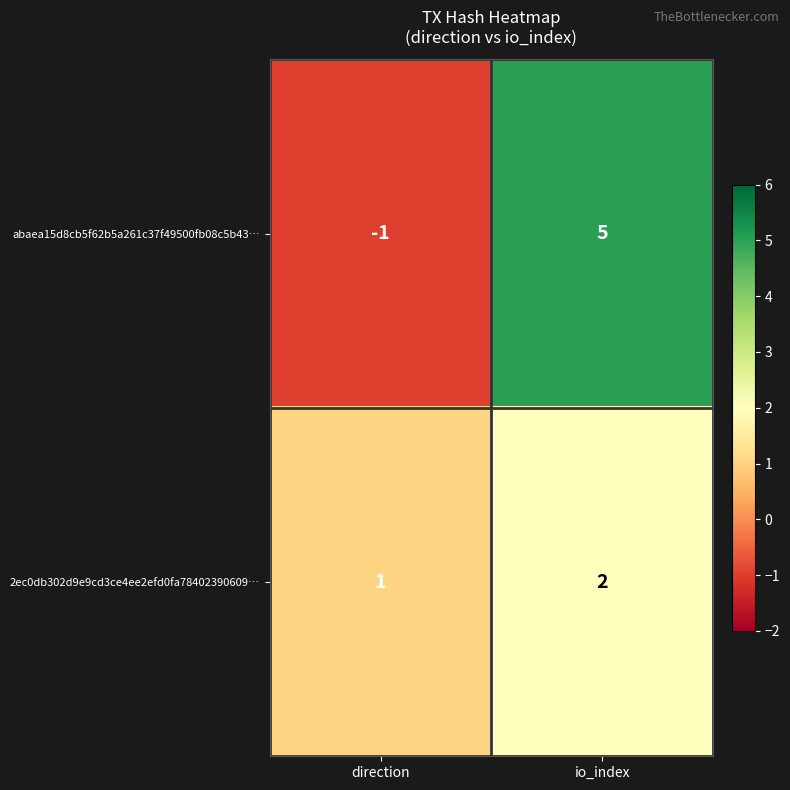

At which label does abaea15d8cb5f62b5a261c37f49500fb08c5b43… reach its minimum?

direction